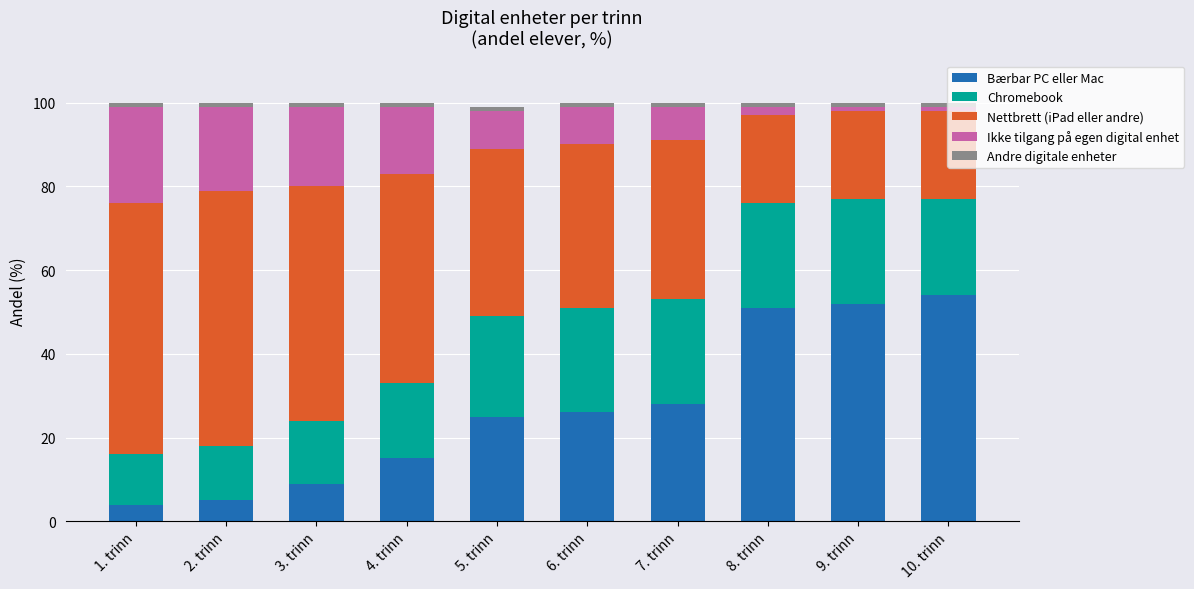

What is the minimum value for Bærbar PC eller Mac?

4